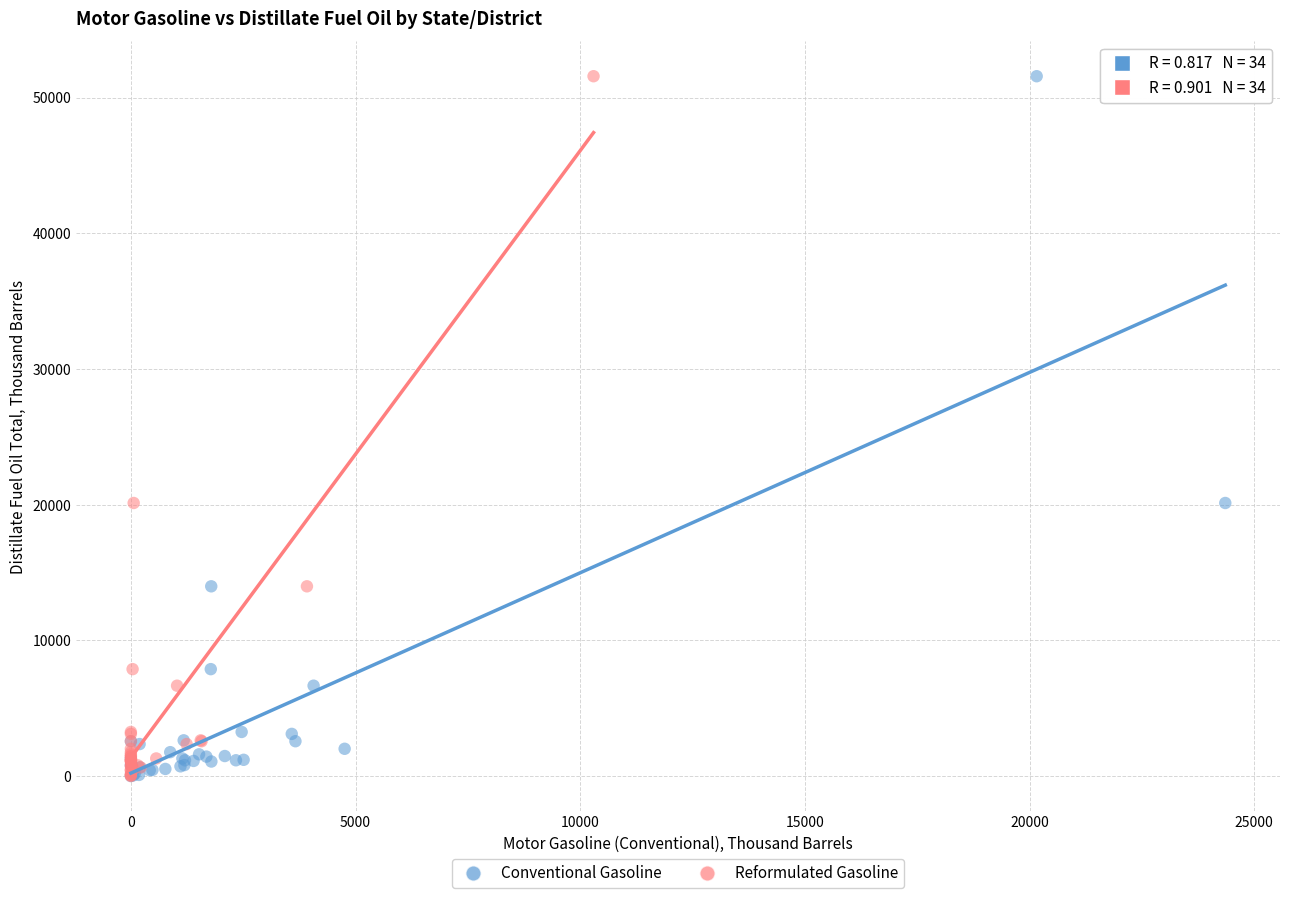

What are all the series names shown in the legend?

Conventional Gasoline, Reformulated Gasoline